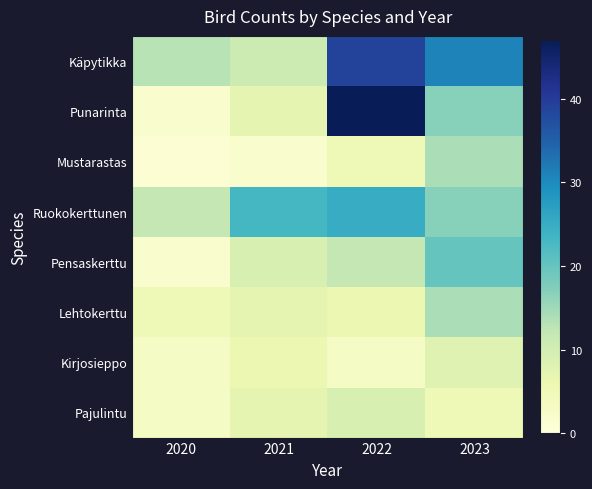

Reading right to left, extract all data points from this chart.

Käpytikka: 2023=31	2022=39	2021=11	2020=13
Punarinta: 2023=17	2022=47	2021=7	2020=2
Mustarastas: 2023=14	2022=5	2021=2	2020=1
Ruokokerttunen: 2023=17	2022=25	2021=23	2020=12
Pensaskerttu: 2023=20	2022=12	2021=9	2020=2
Lehtokerttu: 2023=14	2022=6	2021=7	2020=5
Kirjosieppo: 2023=8	2022=3	2021=6	2020=3
Pajulintu: 2023=5	2022=9	2021=7	2020=3